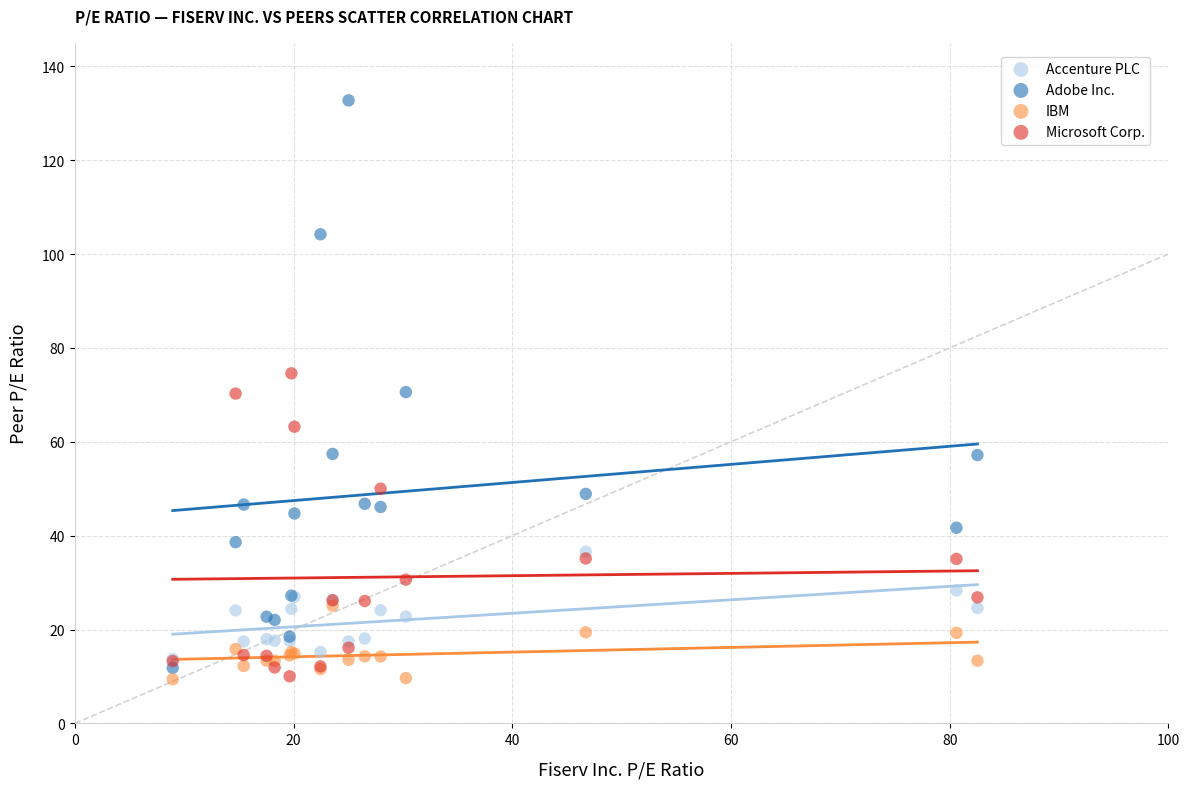

Which series has the largest Y range (max minus min)?

Adobe Inc.